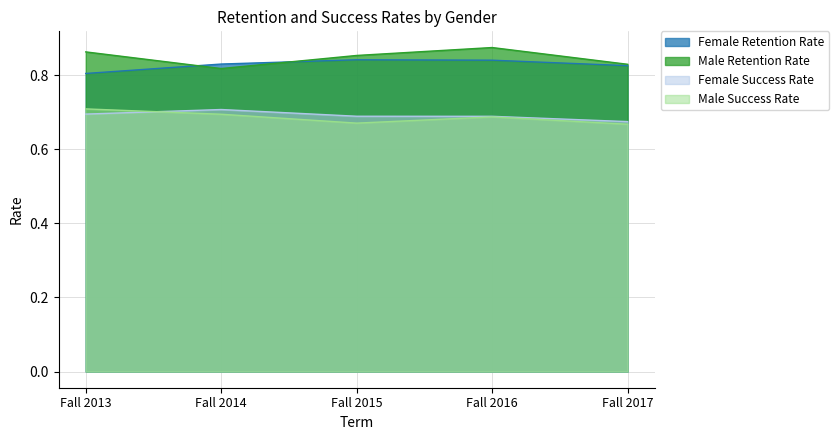

What is the maximum value shown in the chart?

0.9